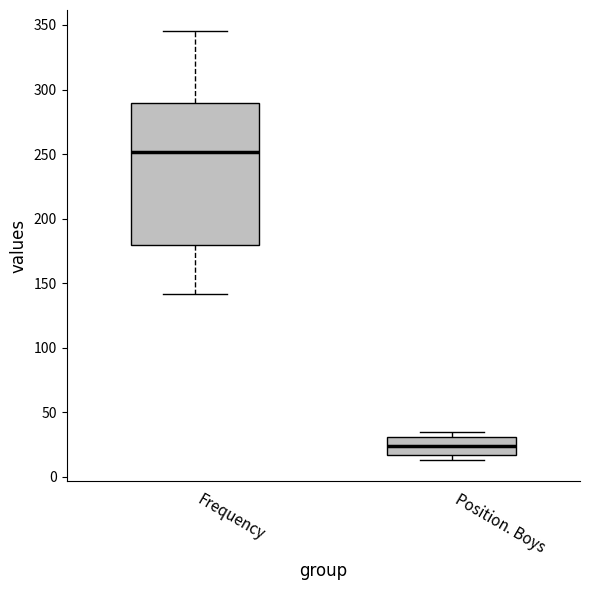

Which box is the tallest, from its lower edge to its upper edge?

Frequency